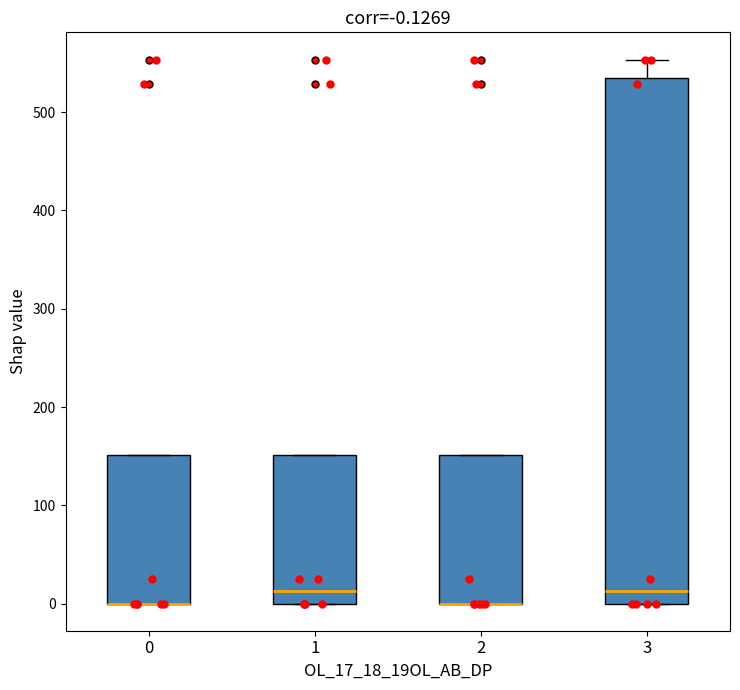

Which box is the tallest, from its lower edge to its upper edge?

3